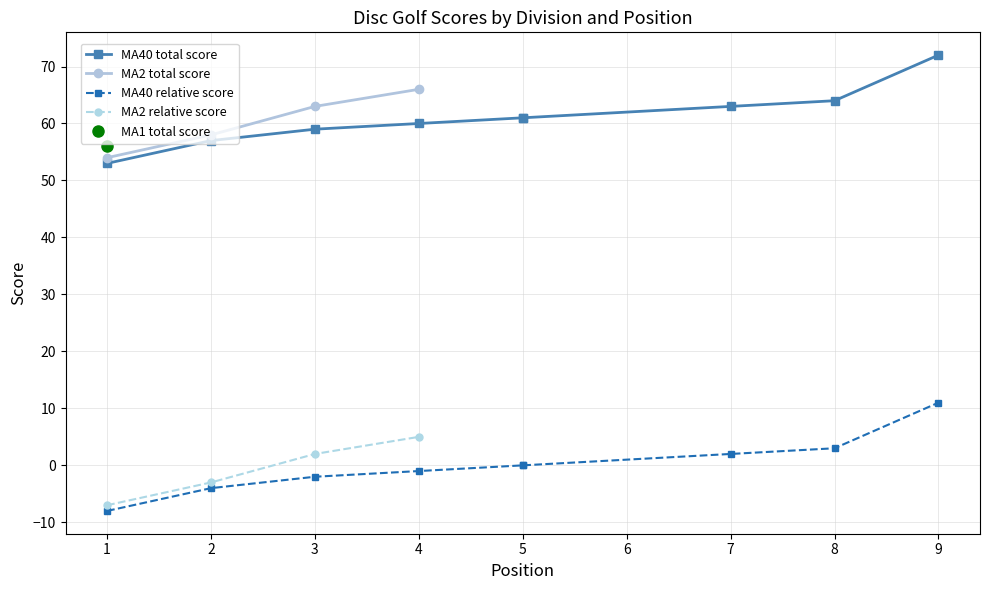

Where is the first local maximum for event_relative_score?

4